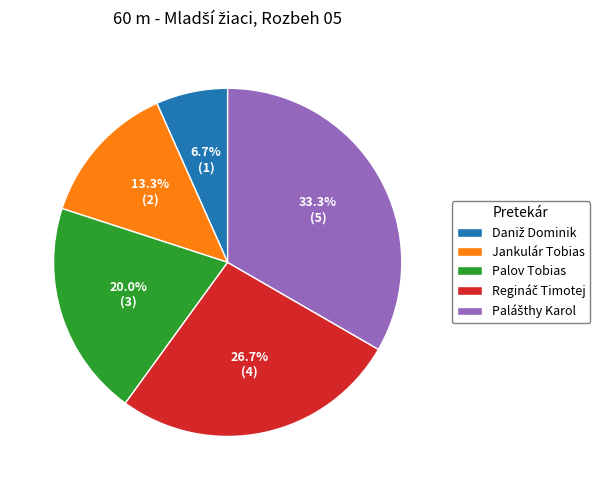

To the nearest percent, what is the average slice percentage?

20%